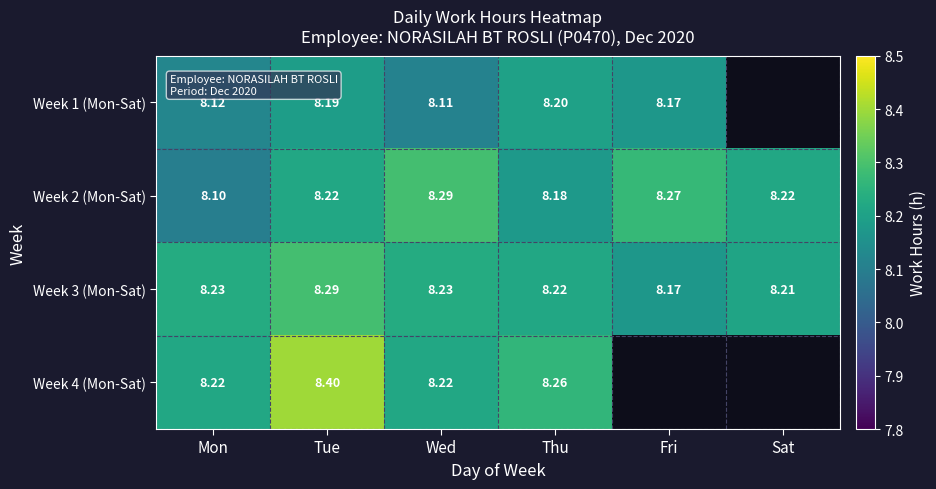

Between Fri and Thu, which is larger?

Thu